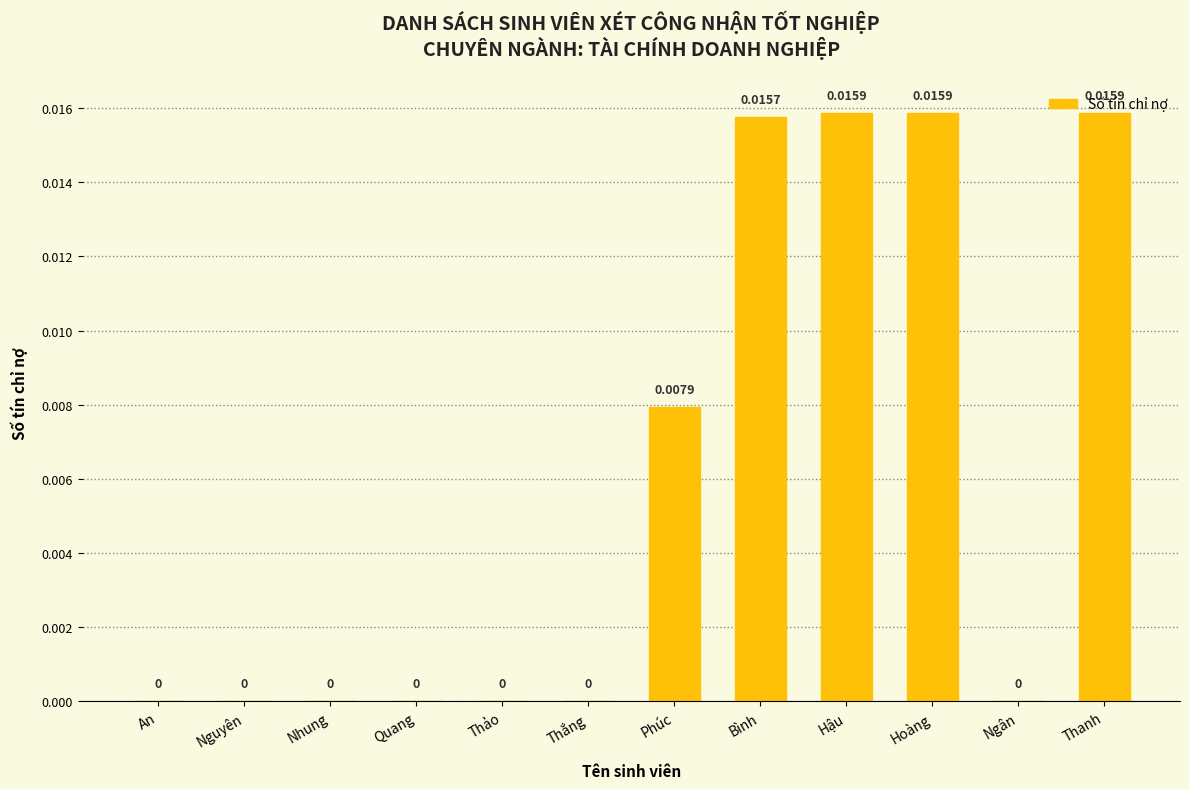

How many values are above zero?

5